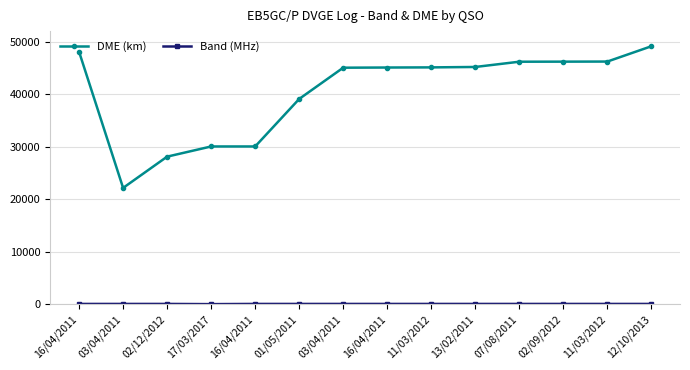

Does the chart display data point markers on the line(s)?

Yes